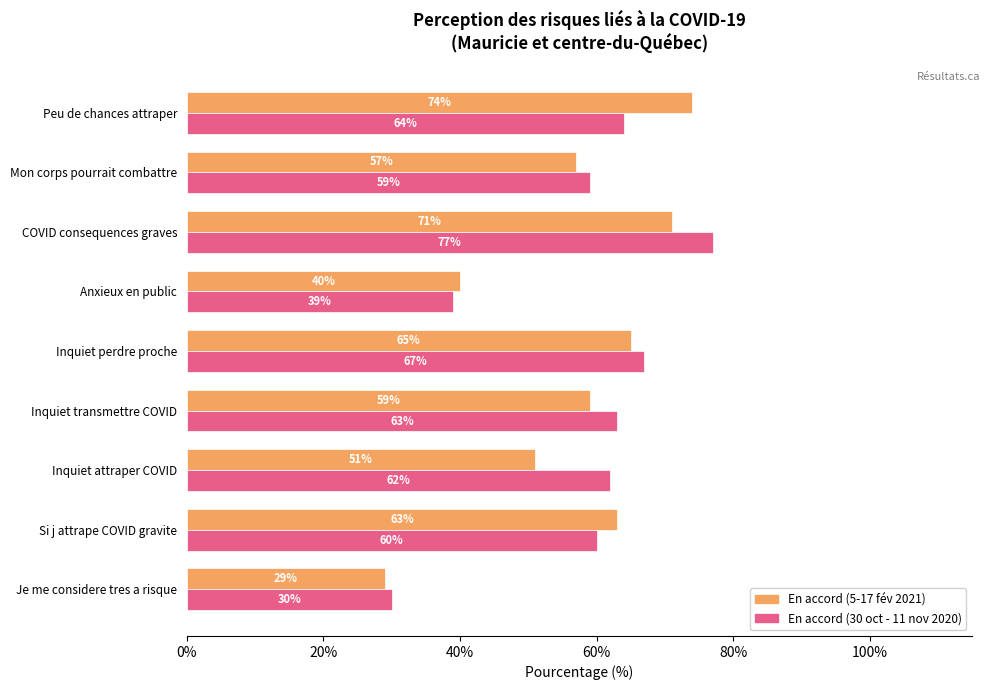

Which label corresponds to the largest value in the chart?

COVID consequences graves